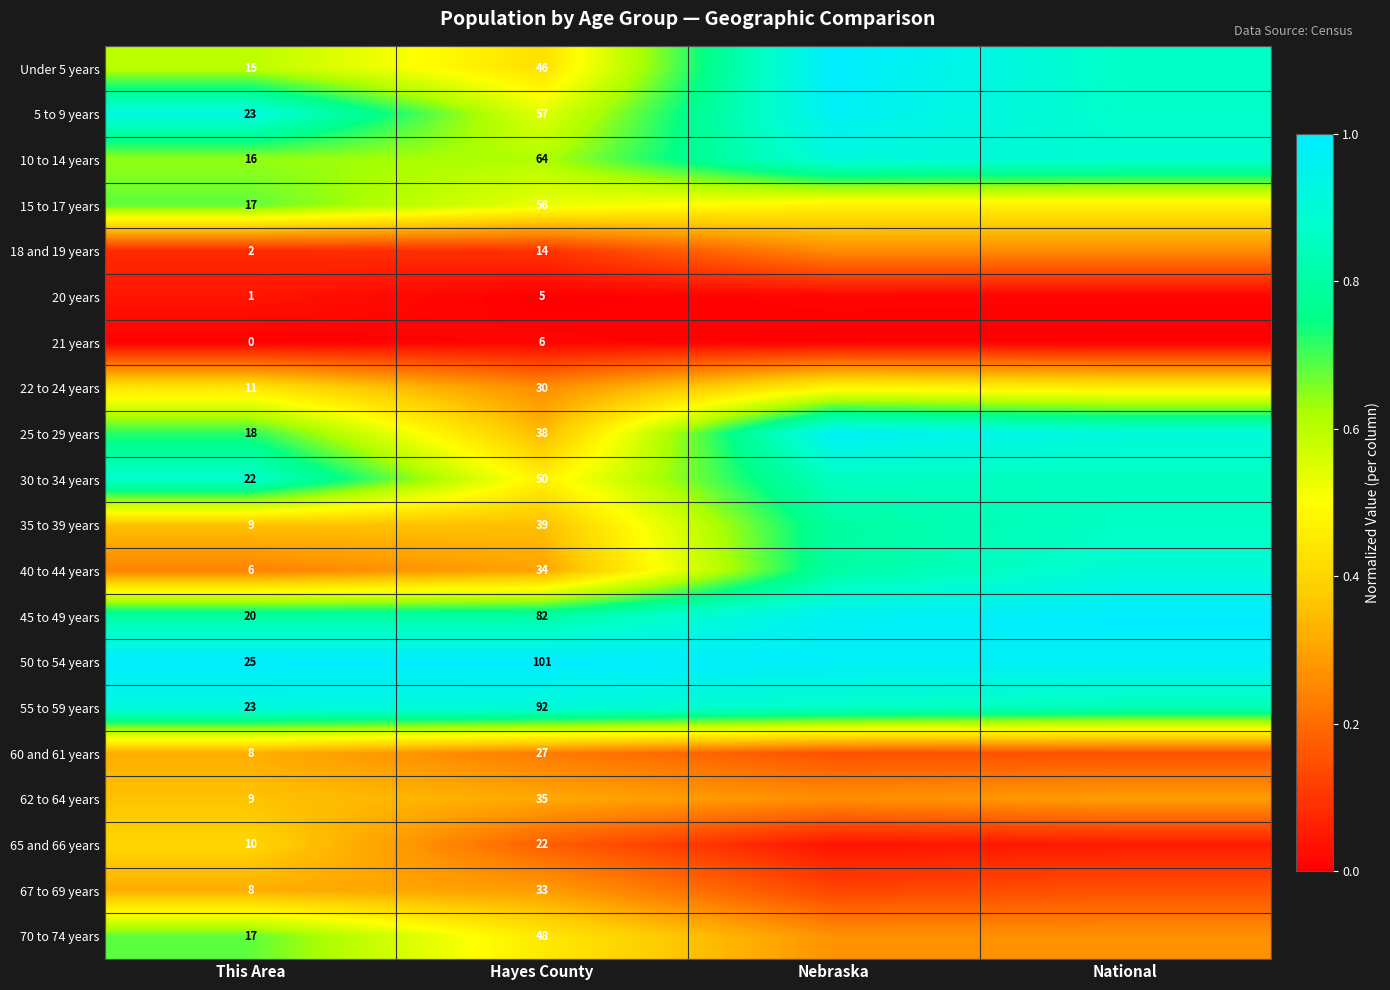

The value of 55 to 59 years at Nebraska is 0.9. True or false?

True